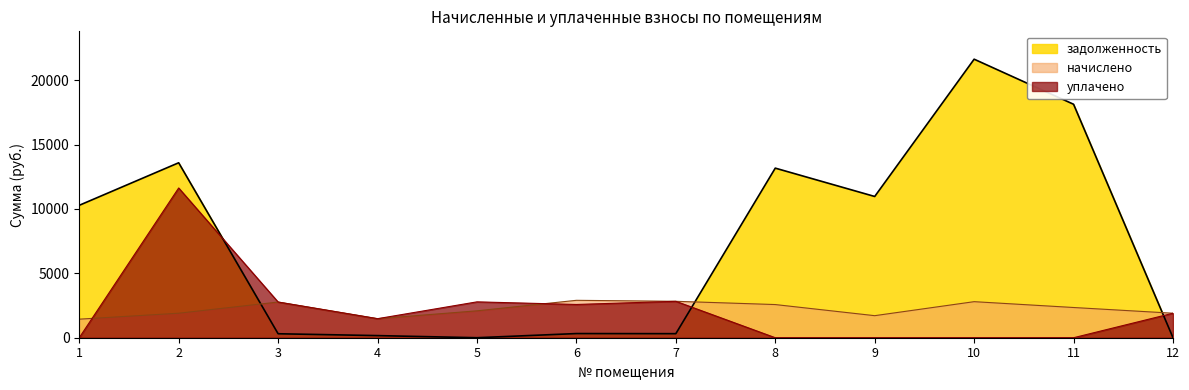

Which category has the lowest value across all series?

1